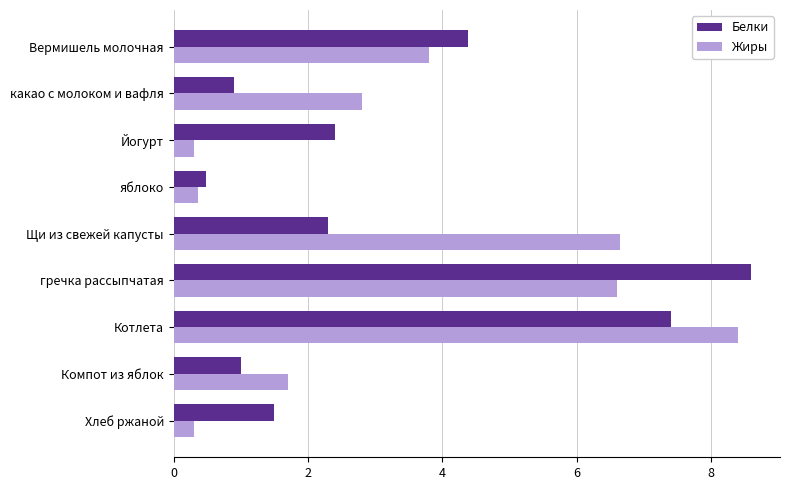

Which series changed the most between Щи из свежей капусты and Котлета?

Белки